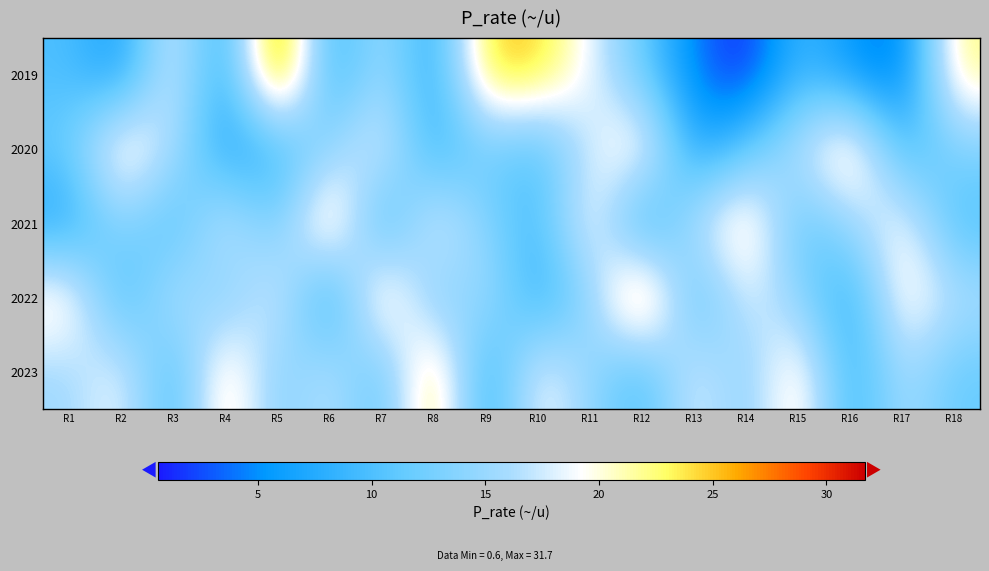

What is the minimum value shown in the chart?

0.6